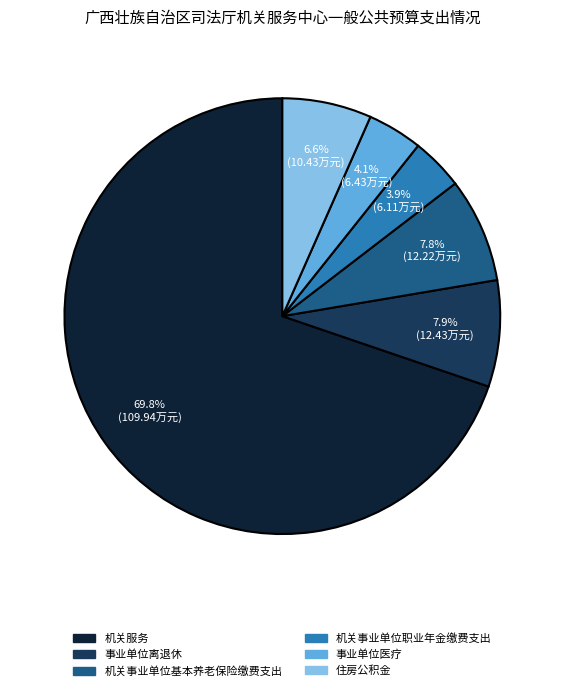

To the nearest percent, what is the average slice percentage?

17%